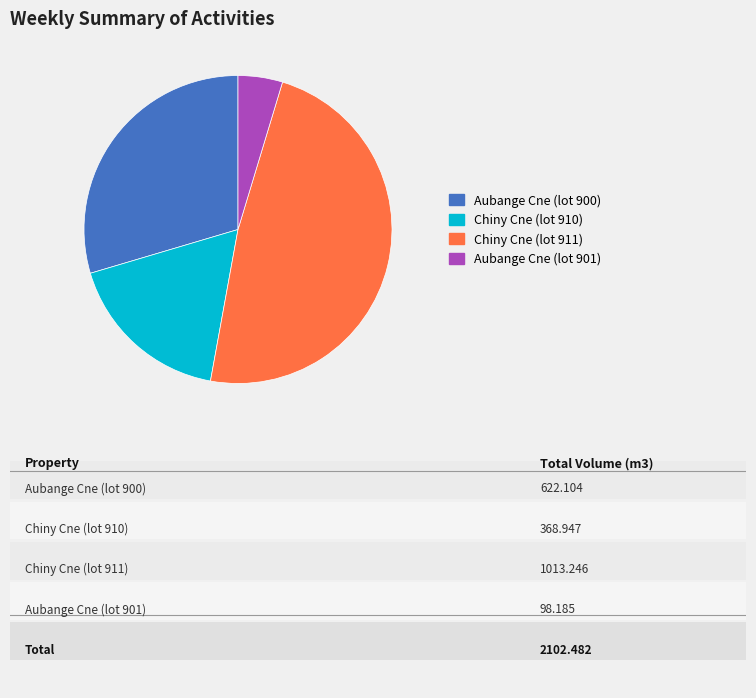

Approximately how many times larger is the value at Chiny Cne (lot 910) compared to Aubange Cne (lot 900)?

0.6